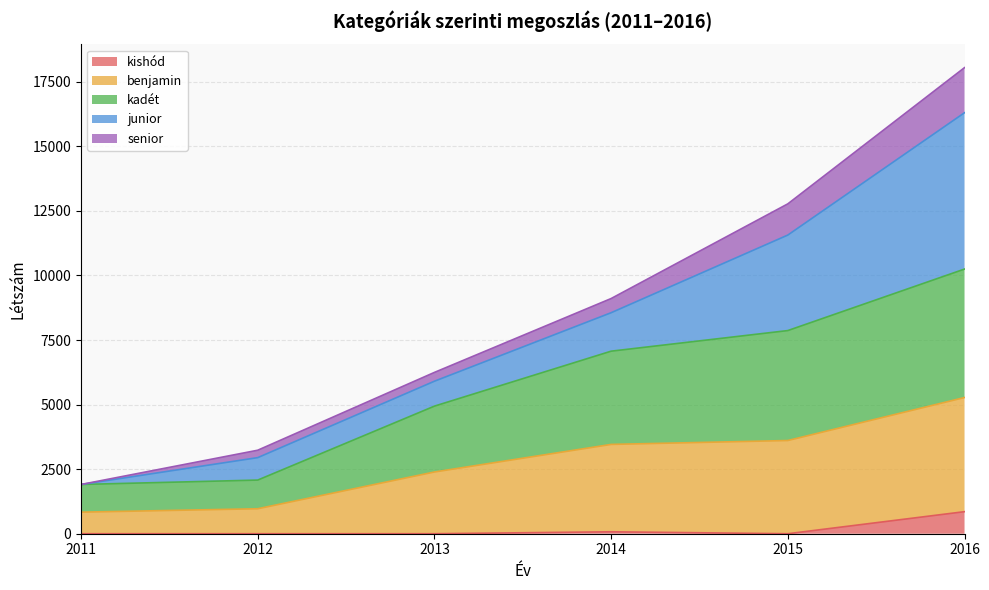

List the labels in order of benjamin value, largest first.

2016, 2015, 2014, 2013, 2012, 2011